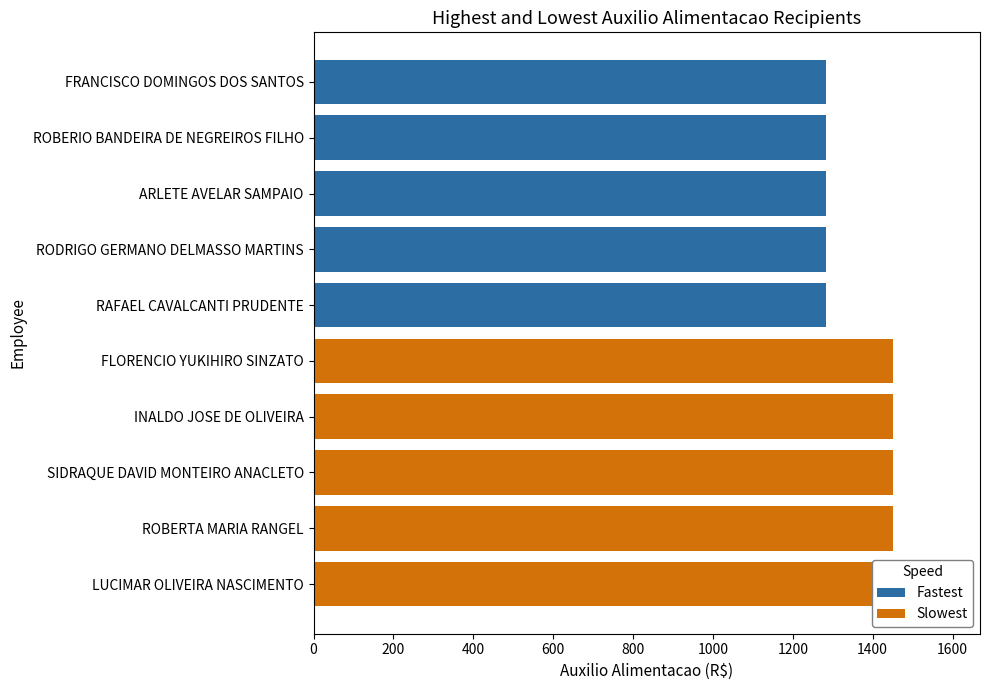

Which series has the widest spread of values?

Fastest